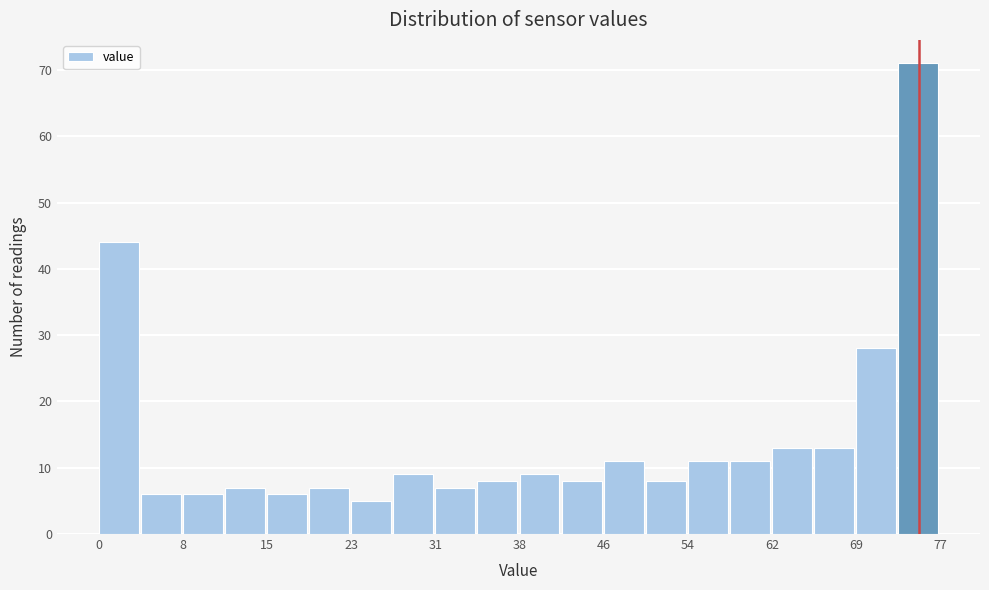

Around what value on the x-axis is the tallest bar? Give the approximate position of its centre, as read against the axis.

75